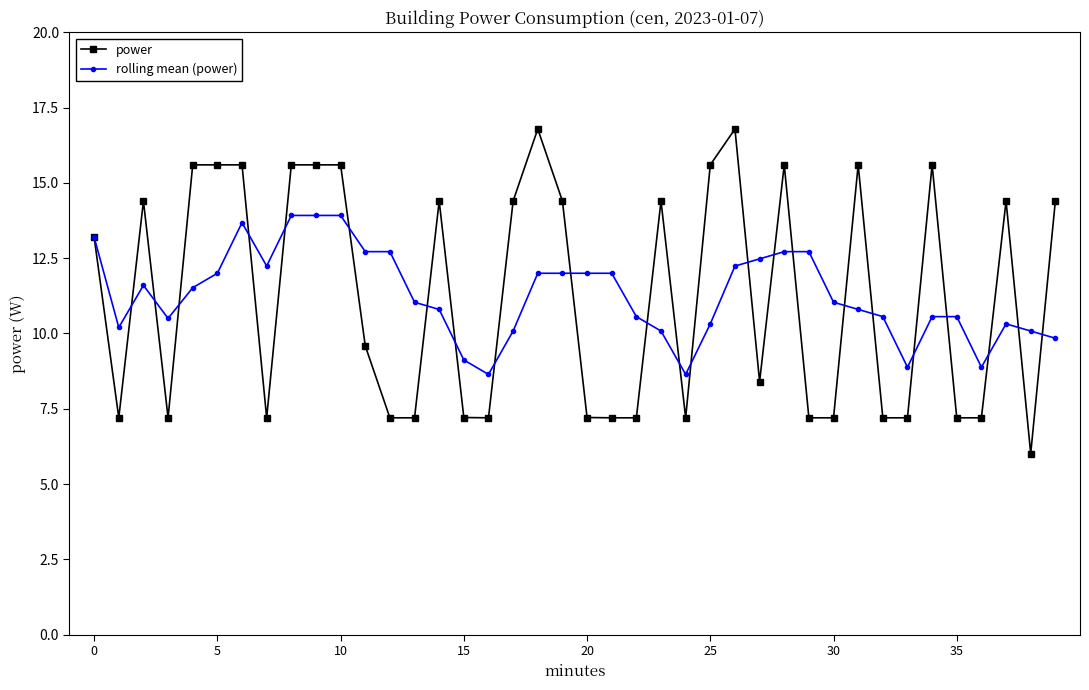

How many distinct data groups are displayed?

2